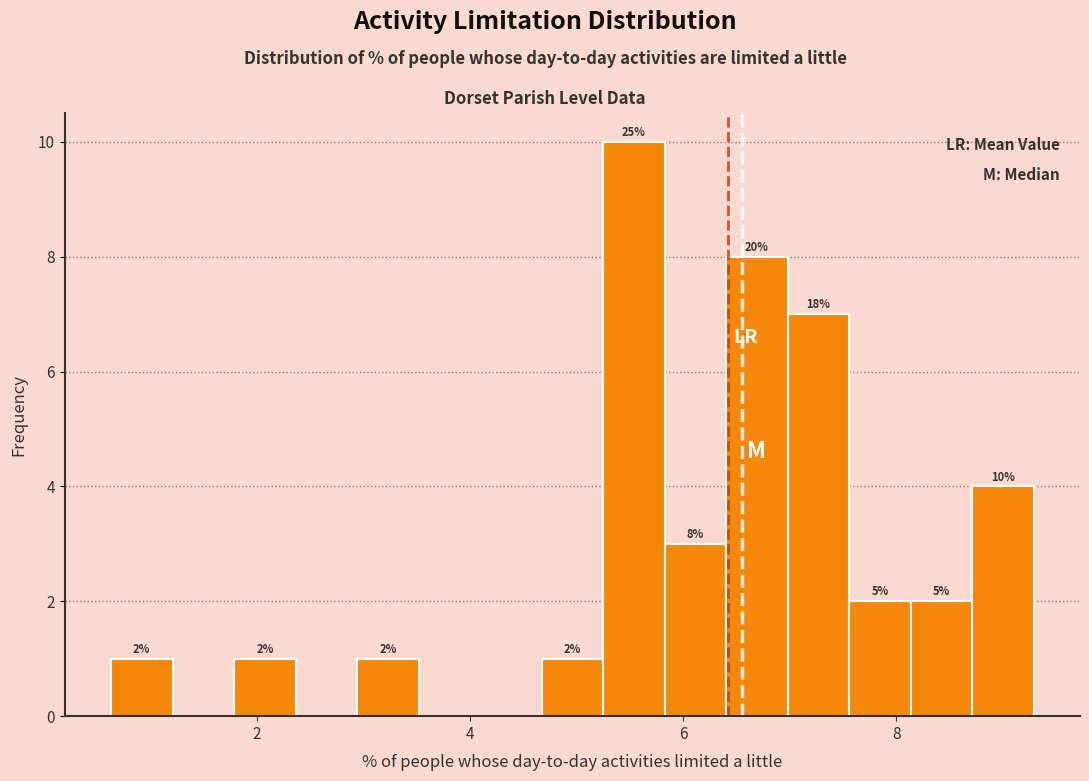

Around what value on the x-axis is the tallest bar? Give the approximate position of its centre, as read against the axis.

5.6